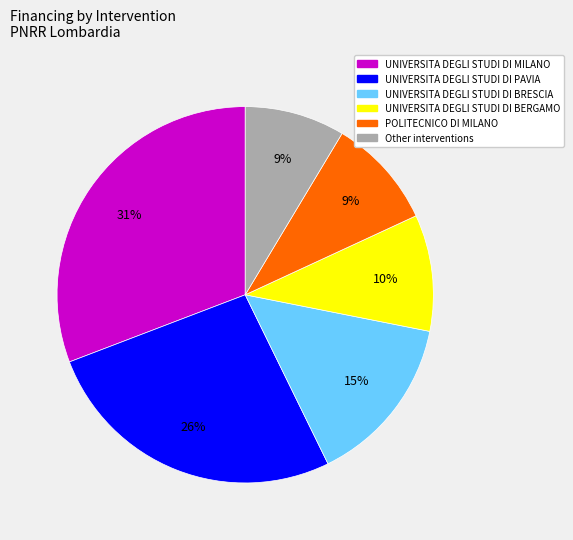

To the nearest percent, what is the average slice percentage?

17%